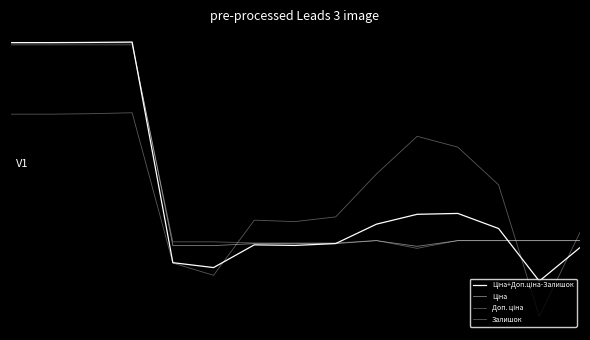

What is the value of the Залишок point at the 1st from the left?

0.4